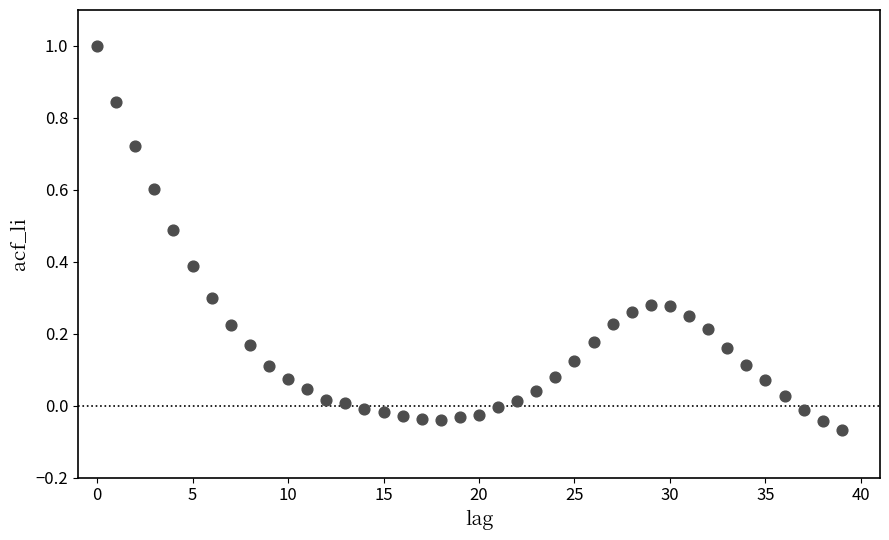

What is the range of Y values (max minus min)?

1.1